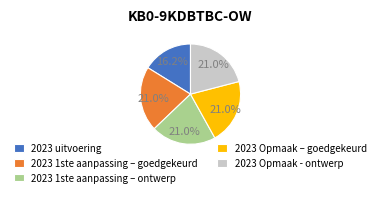

To the nearest percent, what percentage of the pie is 2023 1ste aanpassing – goedgekeurd?

21%